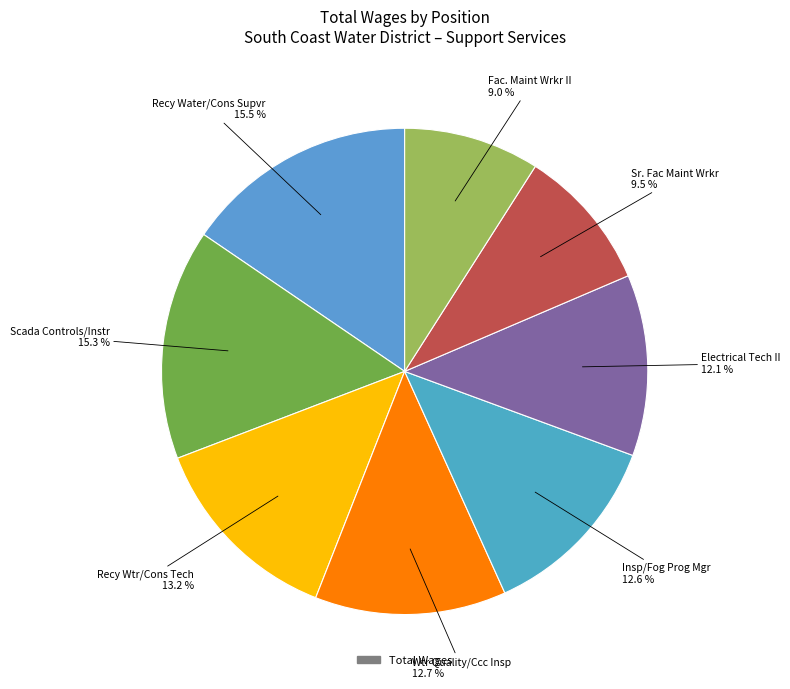

Count the number of slices in the pie.

8